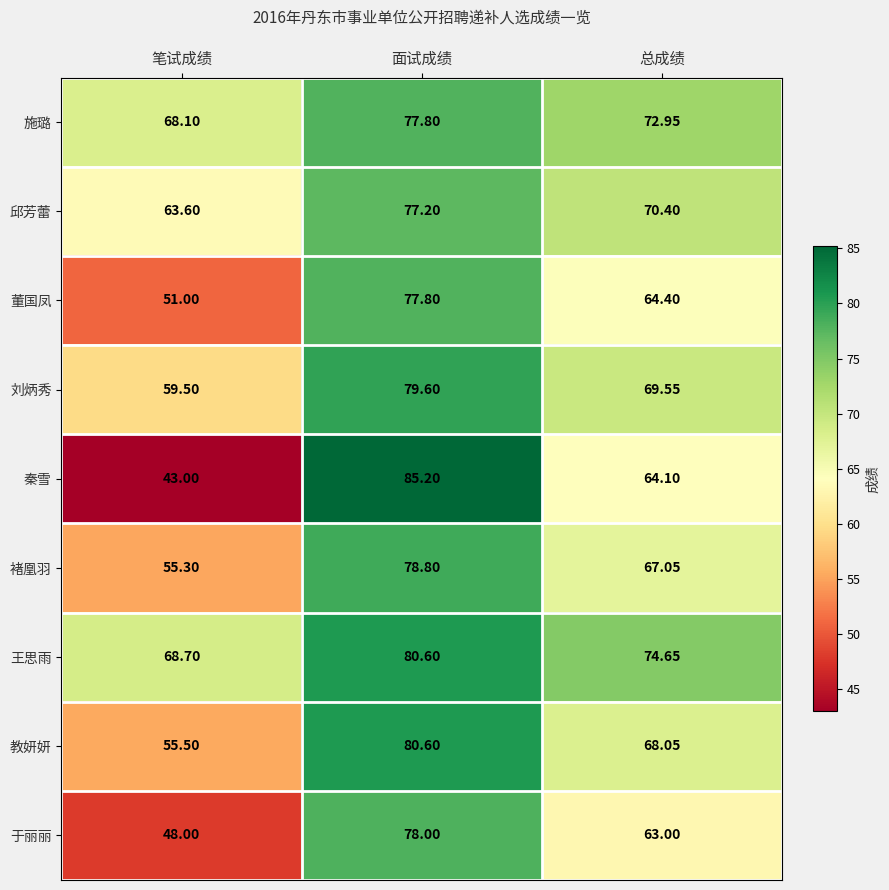

At which label does 邱芳蕾 reach its peak?

面试成绩